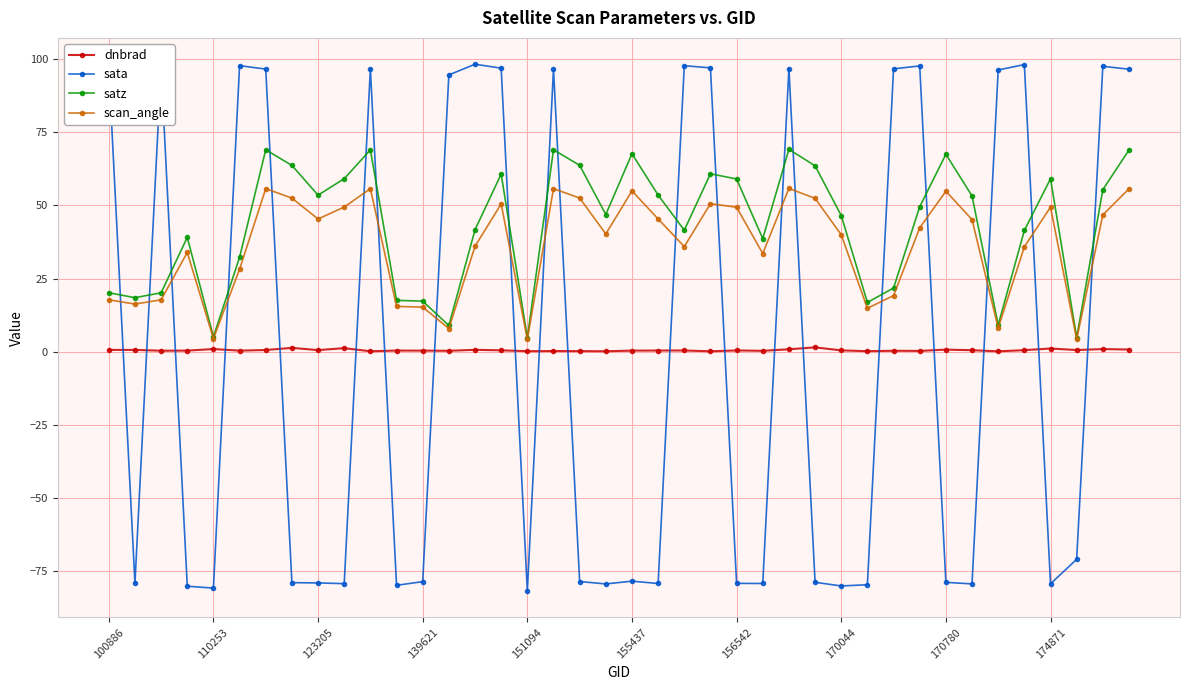

What is the value of the sata point at the 18th from the left?

96.5